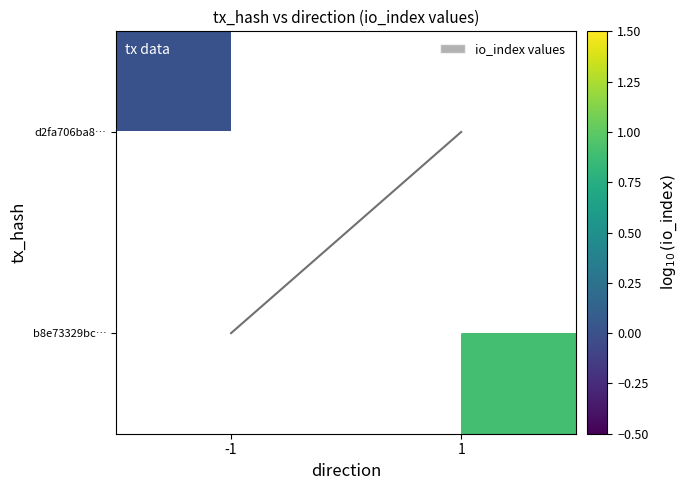

How many diagonal values are between 0 and 1?

2